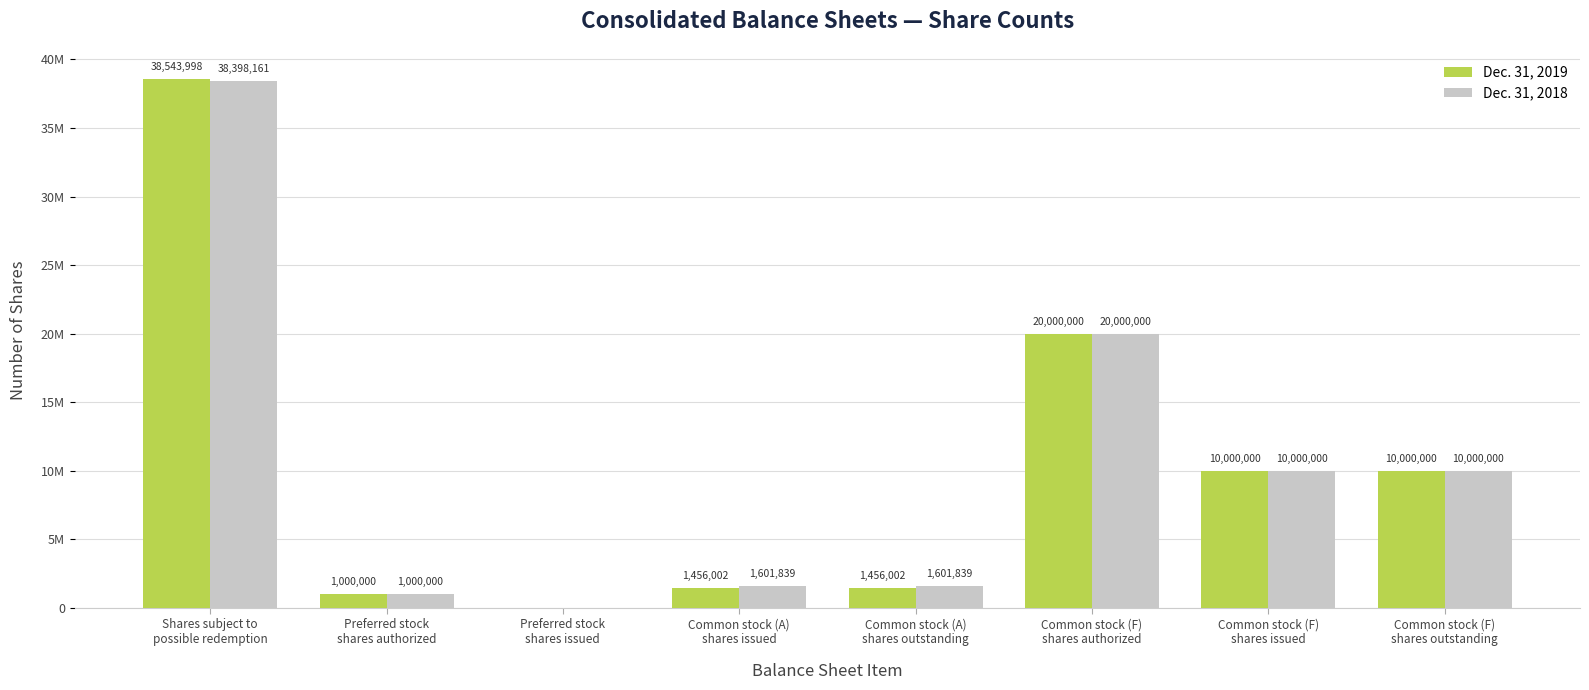

Are the bars horizontal?

No